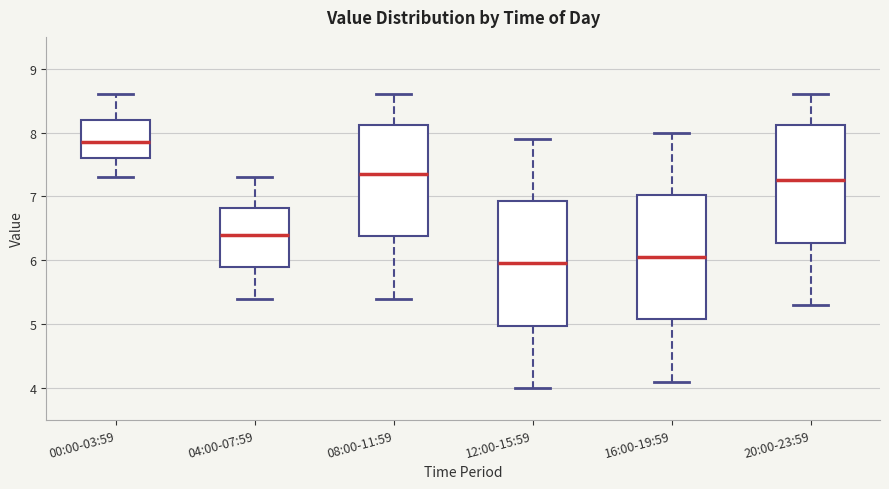

Which box has the highest median line?

00:00-03:59